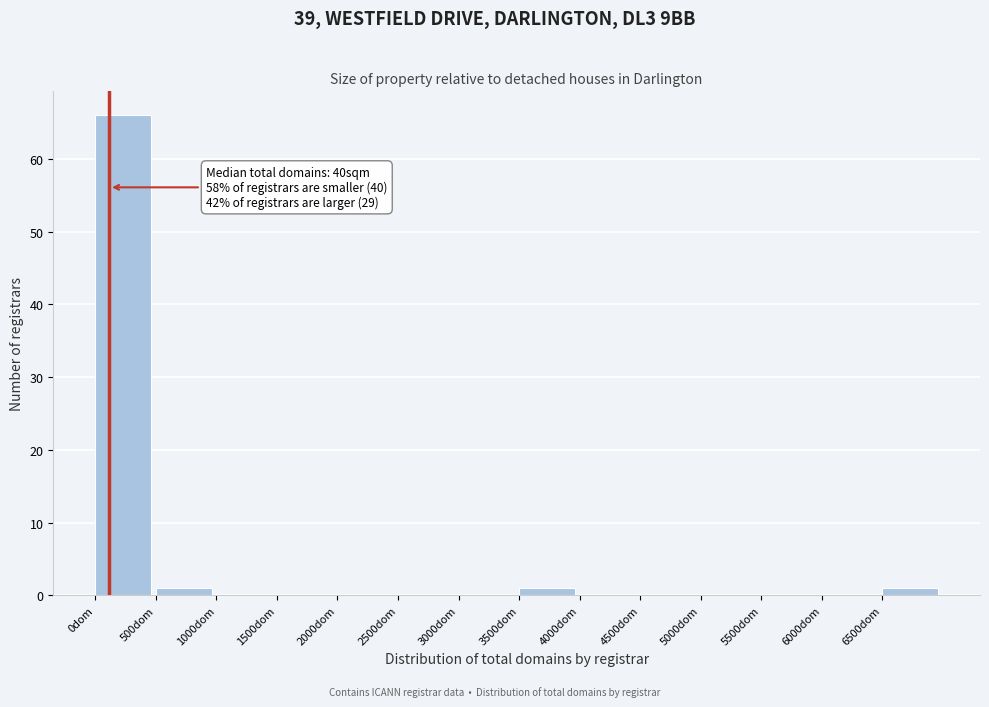

Over which range of the x-axis is the bar tallest?

0 to 500